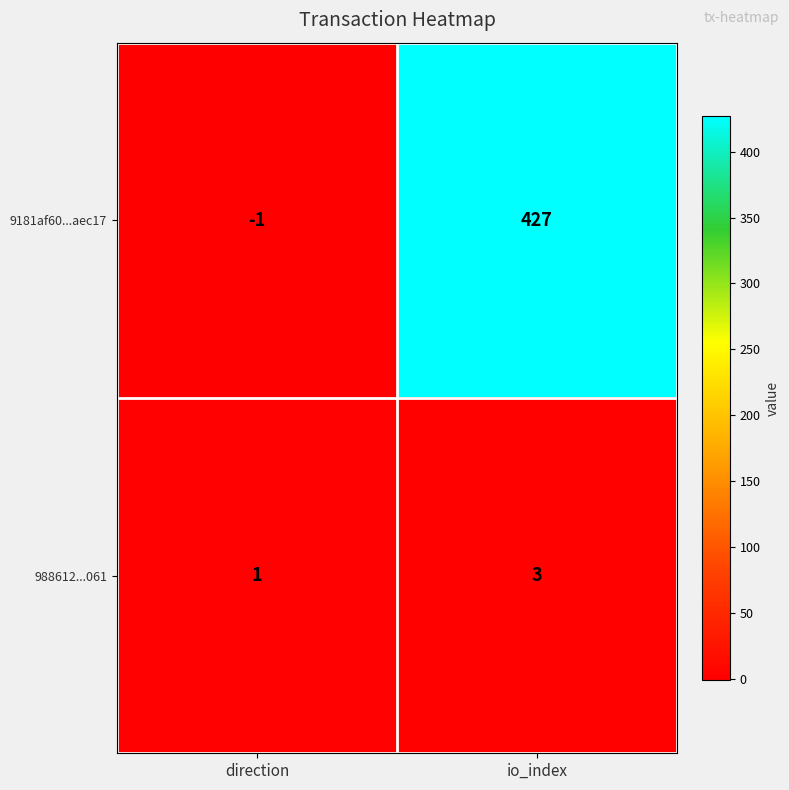

Which category has the highest value across all series?

io_index